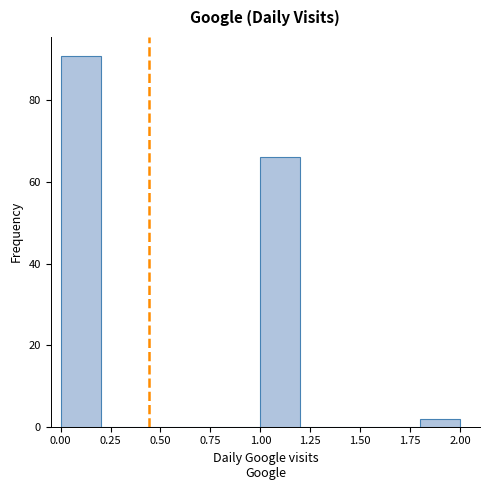

Reading left to right, transcribe this chart: for each bar, give the range it covers on the x-axis and its height. The values are not printed on the chart, so give them approximately, as read against the axis.

0.0 to 0.2: 92
0.2 to 0.4: 0
0.4 to 0.6: 0
0.6 to 0.8: 0
0.8 to 1.0: 0
1.0 to 1.2: 66
1.2 to 1.4: 0
1.4 to 1.6: 0
1.6 to 1.8: 0
1.8 to 2.0: 2